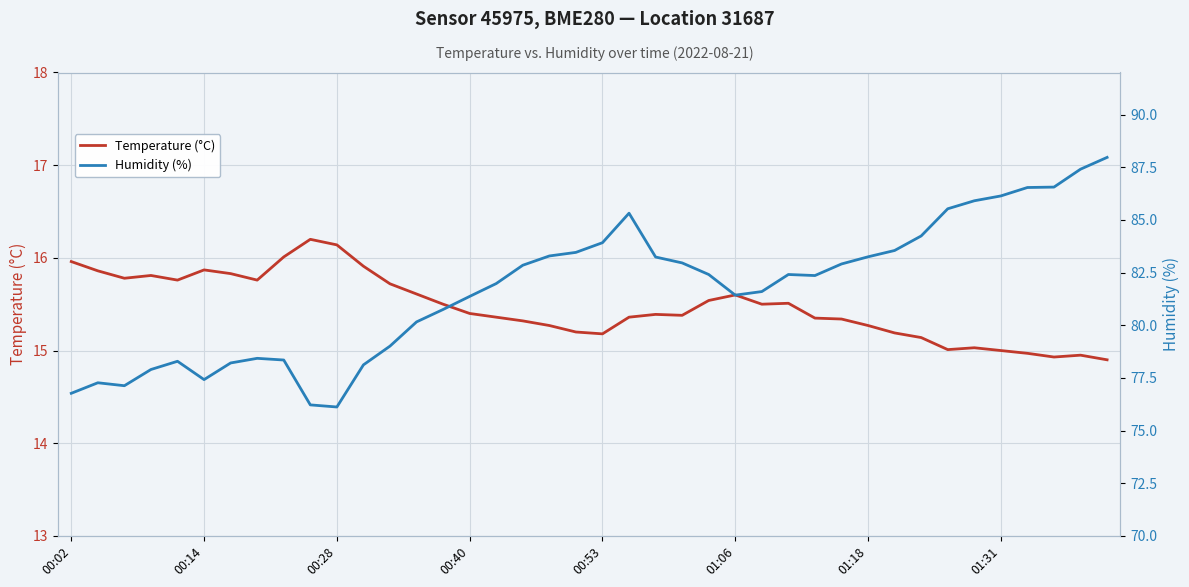

The Temperature (°C) series shows 4.6 at 00:14. True or false?

False